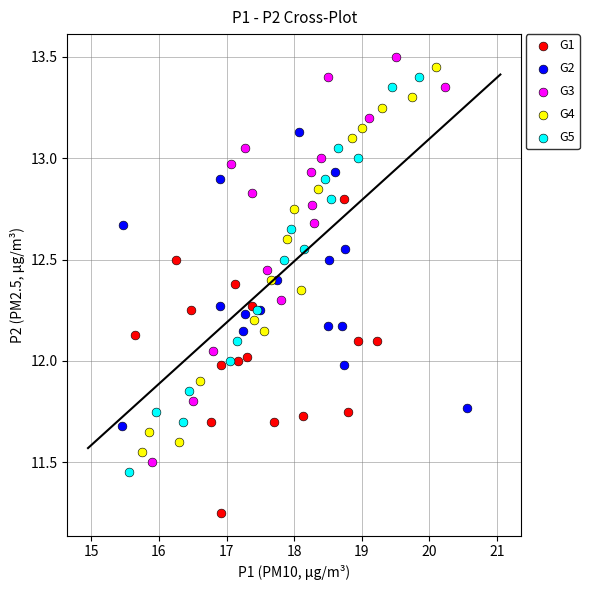

Which series contains the lowest Y value?

G1